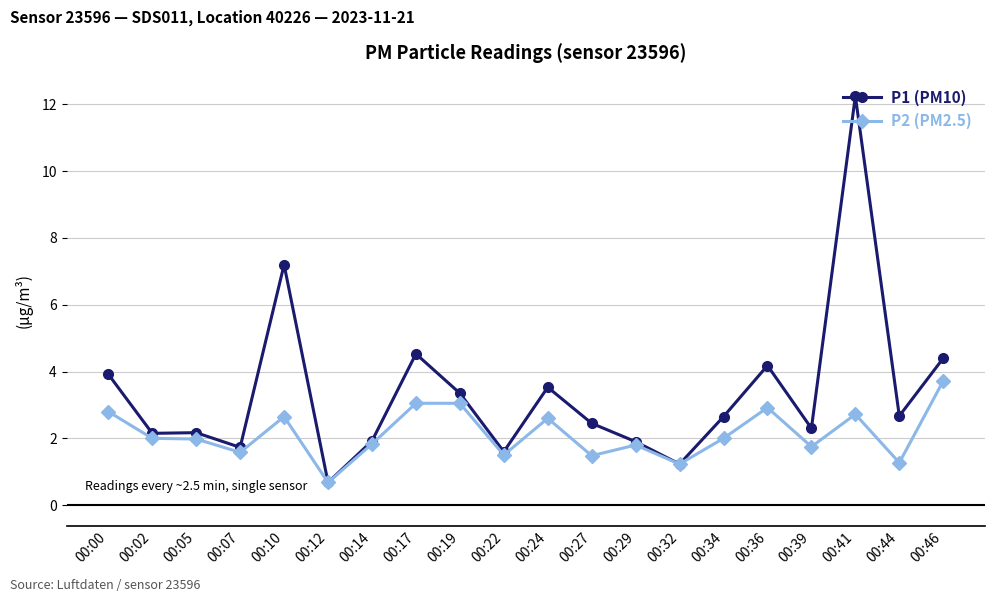

At 00:00, list the series in order from largest to smallest.

P1 (PM10), P2 (PM2.5)